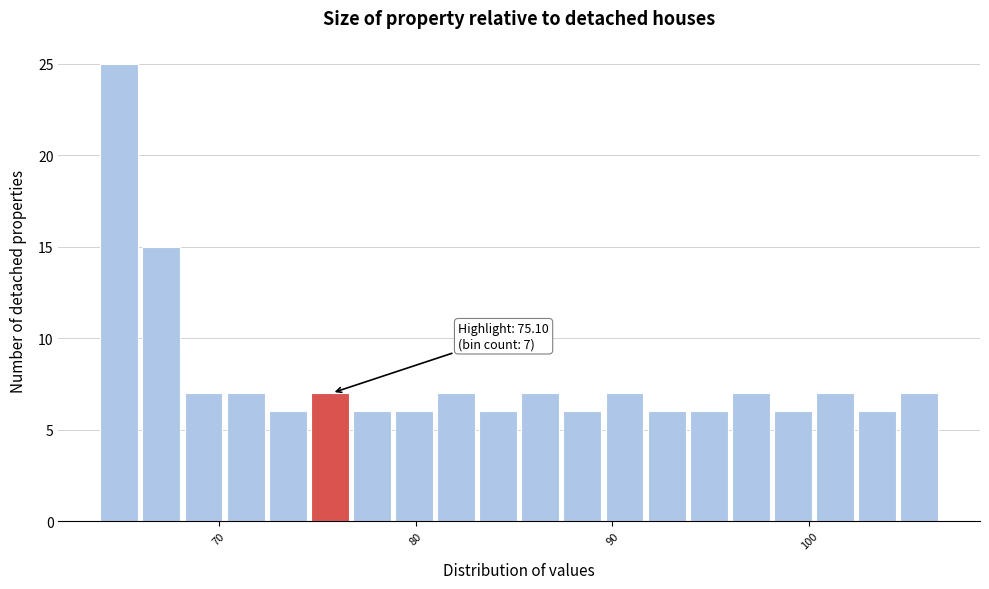

Read against the x-axis, roughly where is the centre of the tallest bar?

65